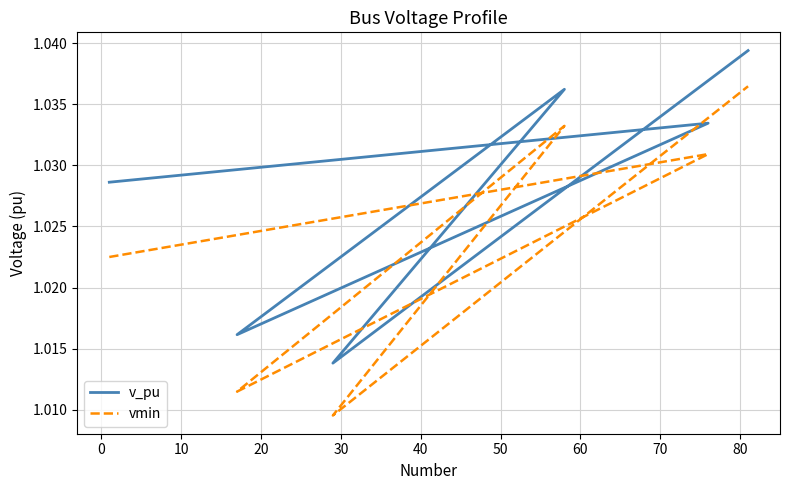

At 0, list the series in order from largest to smallest.

v_pu, vmin